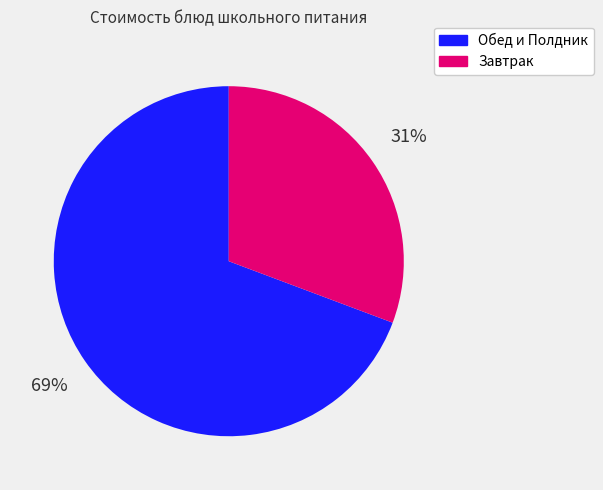

To the nearest percent, what is the average slice percentage?

50%